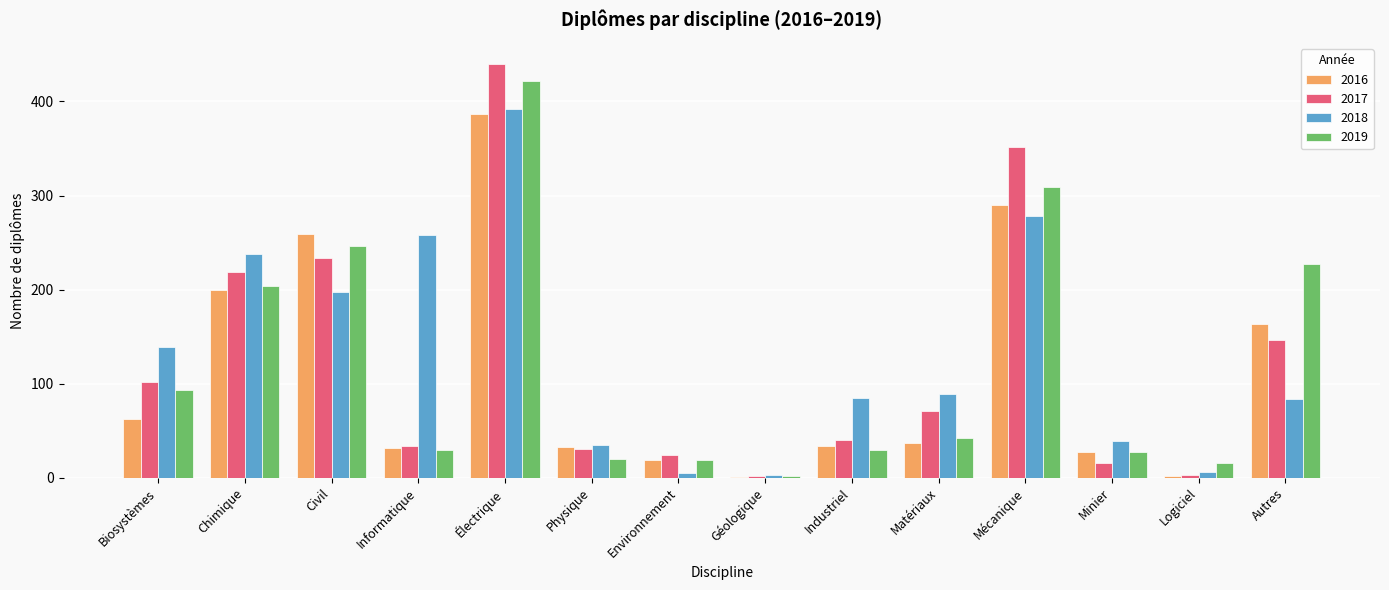

At which category does the chart reach its peak across all series?

Électrique